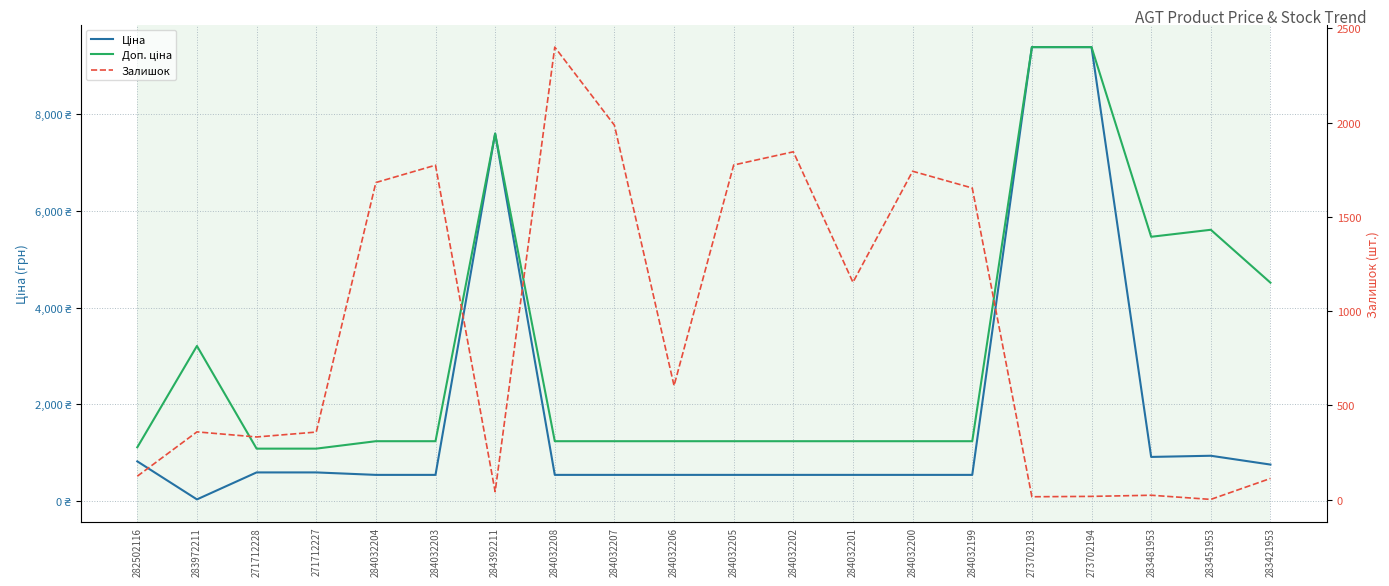

True or false: Доп. ціна has more than 0 points higher than both neighbors.

True